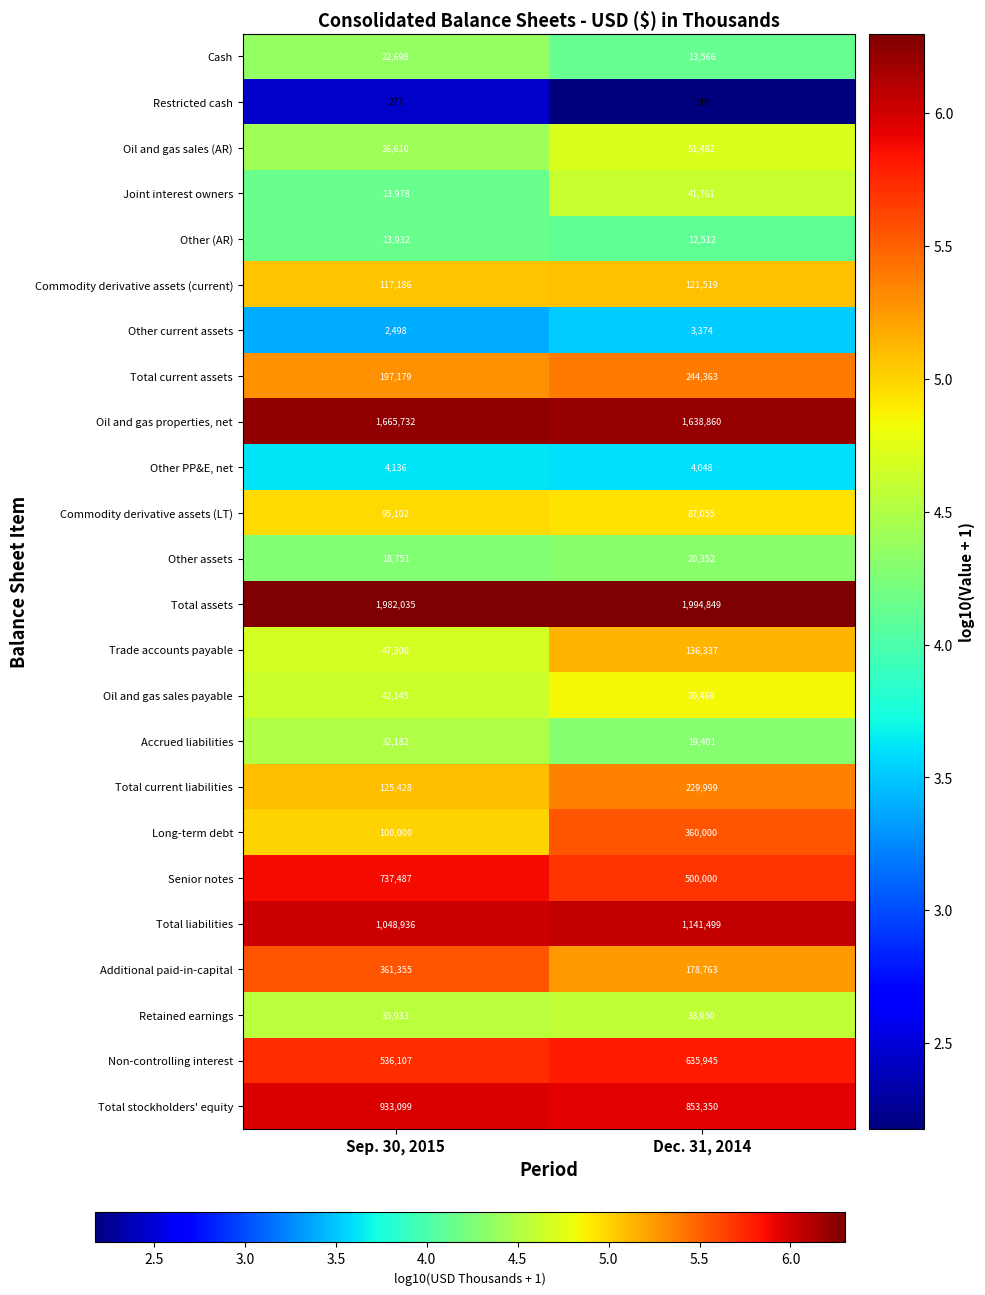

What is the smallest value displayed?

149